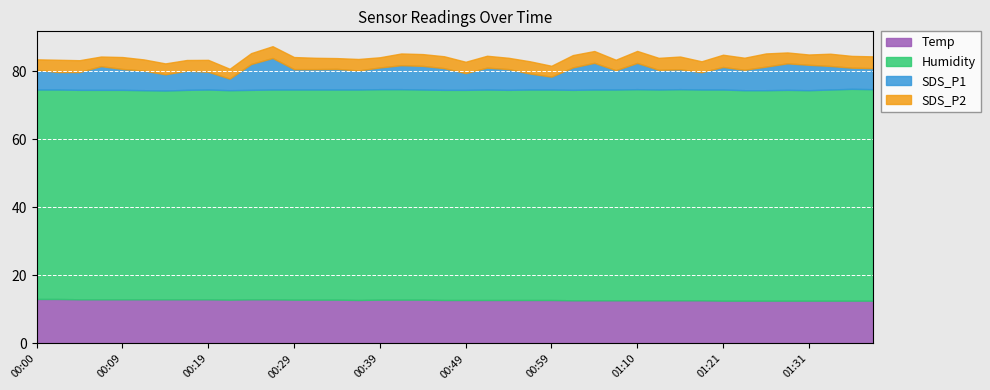

Does the chart display data point markers on the line(s)?

No